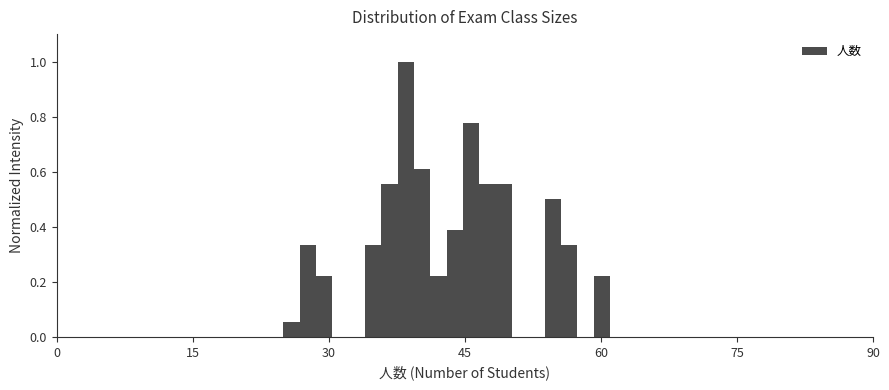

Read against the x-axis, roughly where is the centre of the tallest bar?

38